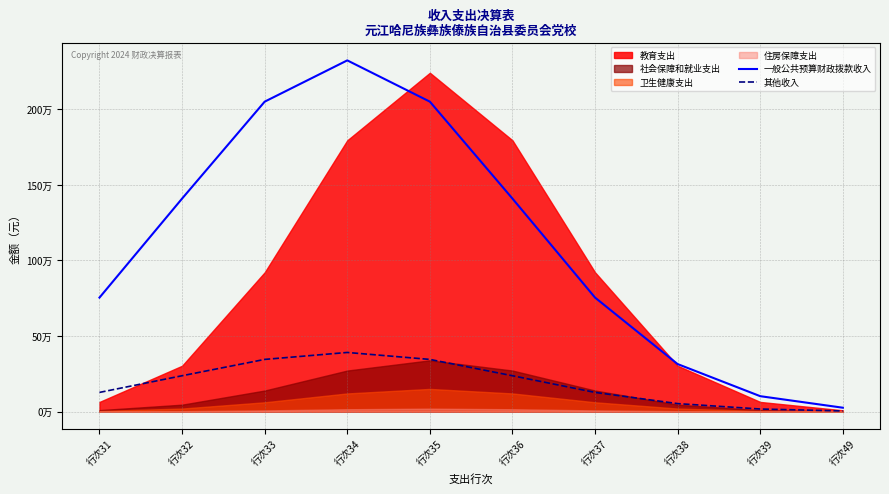

What is the minimum value for 一般公共预算财政拨款收入?

25818.5